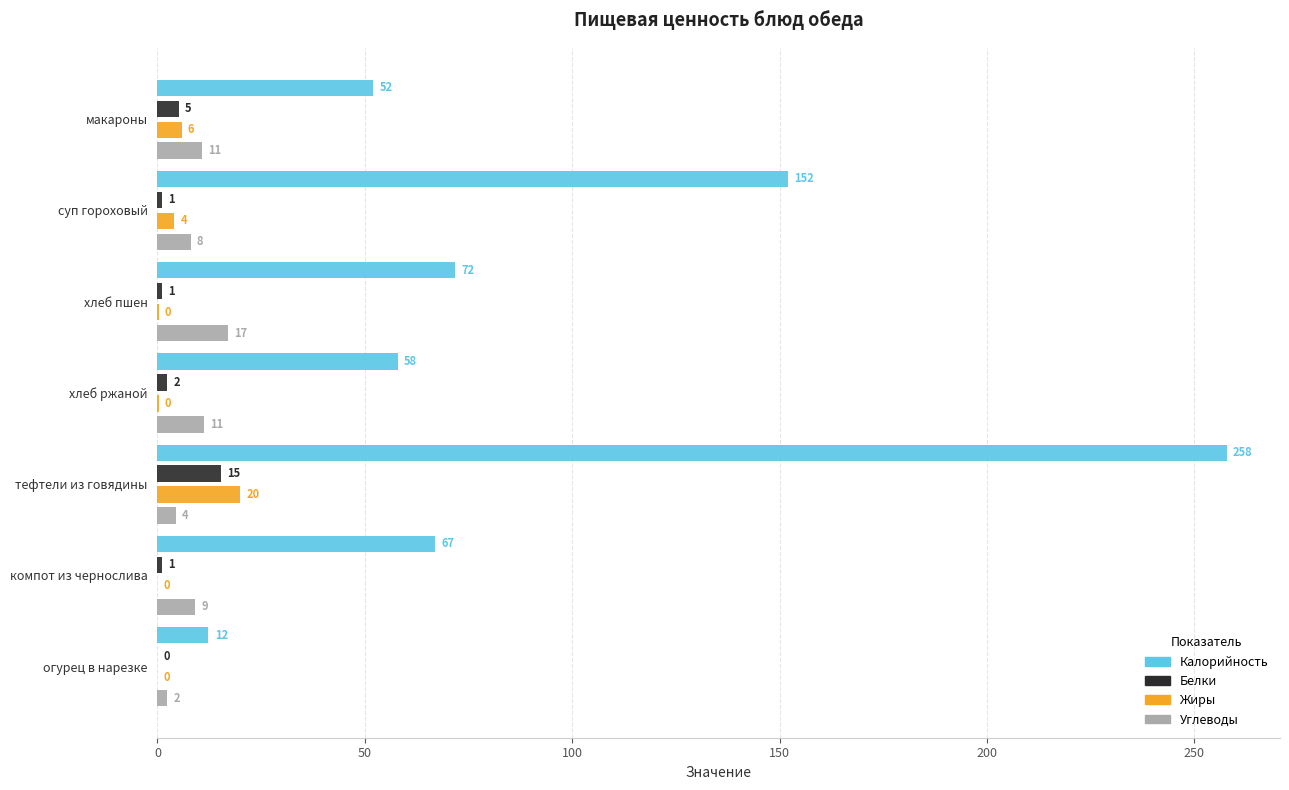

What is the maximum value shown in the chart?

257.8